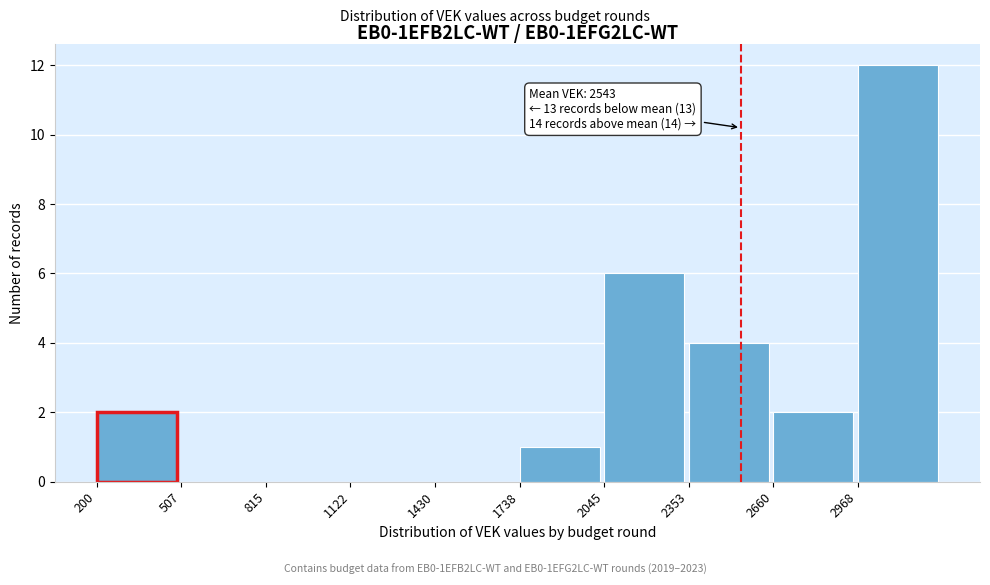

Over which range of the x-axis is the bar tallest?

2950 to 3300